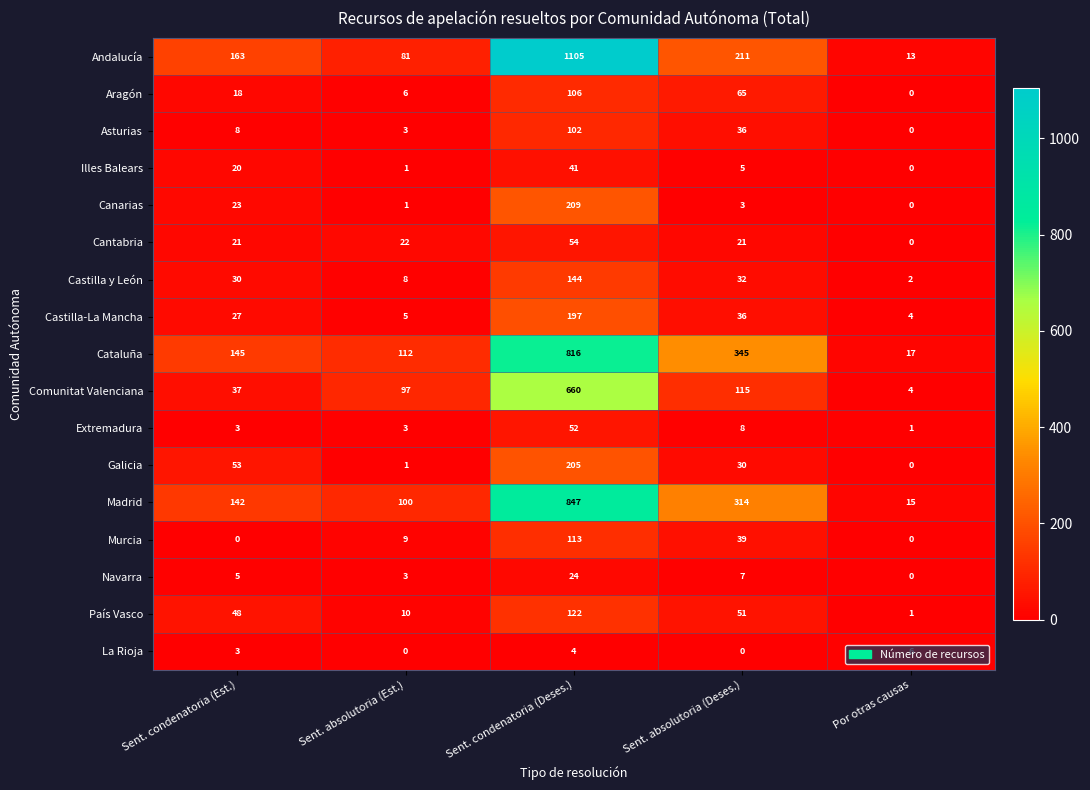

Which series has the largest total across all categories?

Andalucía